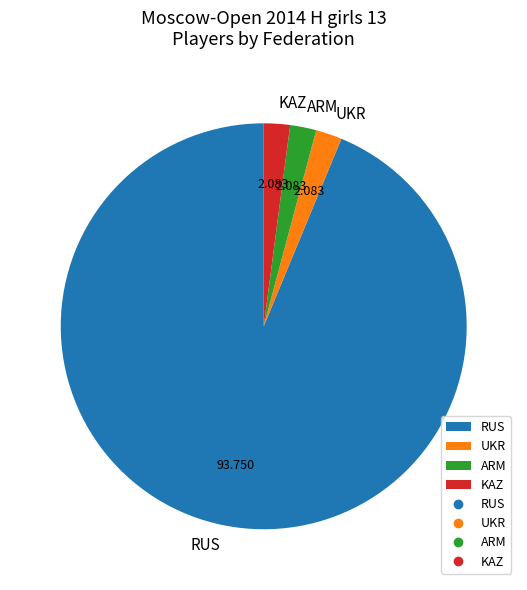

Between RUS and KAZ, which is larger?

RUS